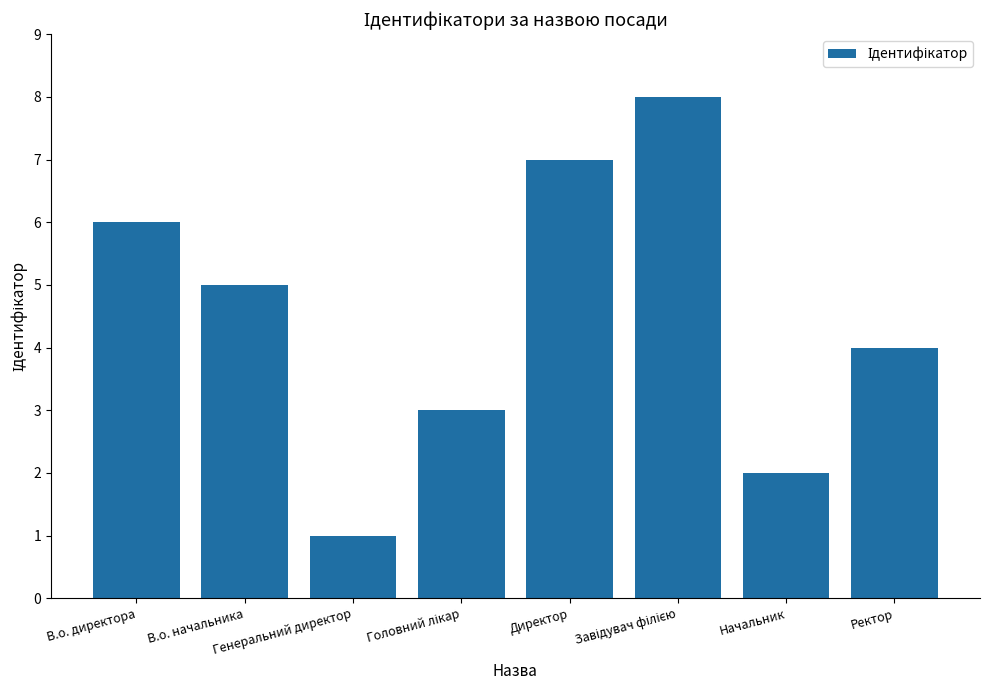

What is the maximum value shown in the chart?

8